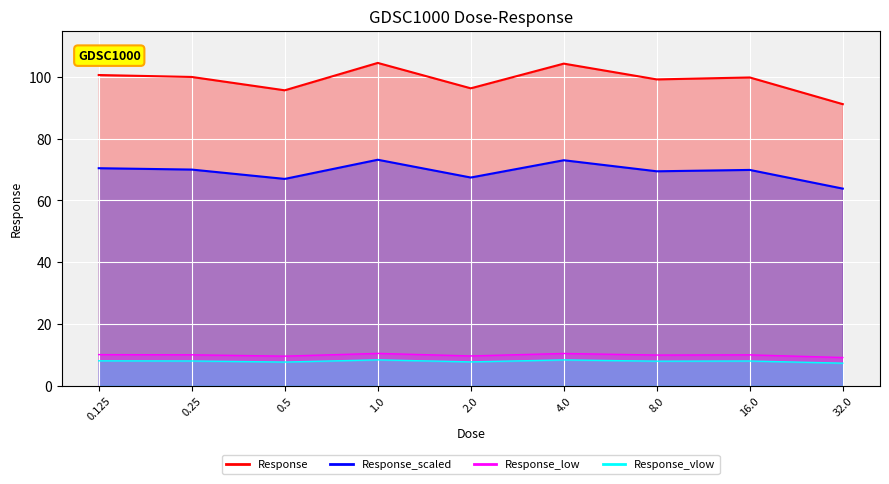

Which category has the lowest value across all series?

32.0